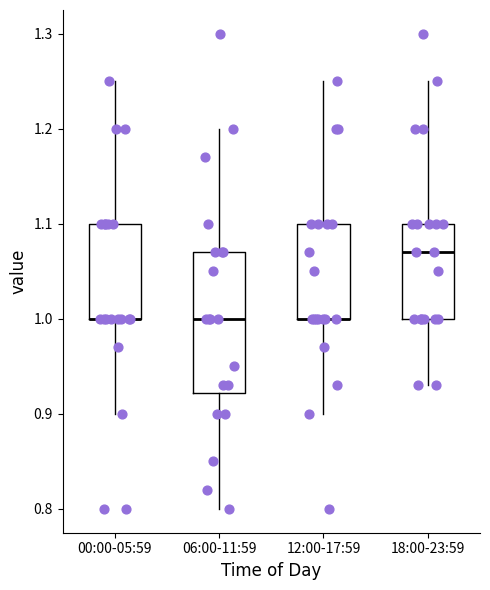

Comparing the boxes themselves (not the whiskers), which one is the tallest?

06:00-11:59